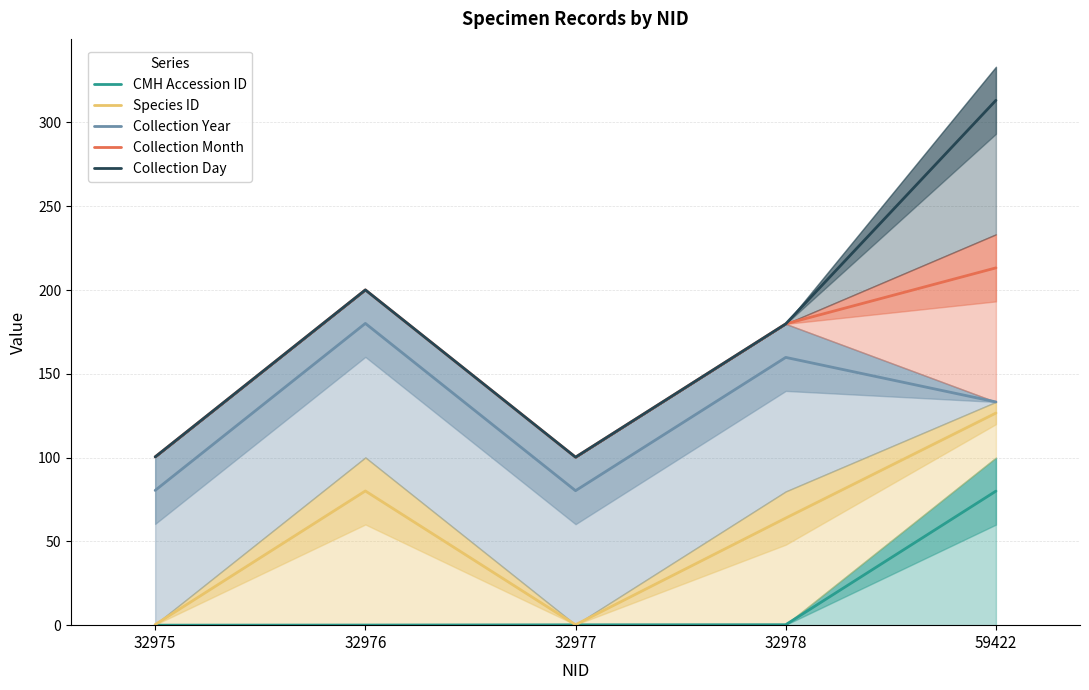

What is the total value across all series at 32978?

583.6